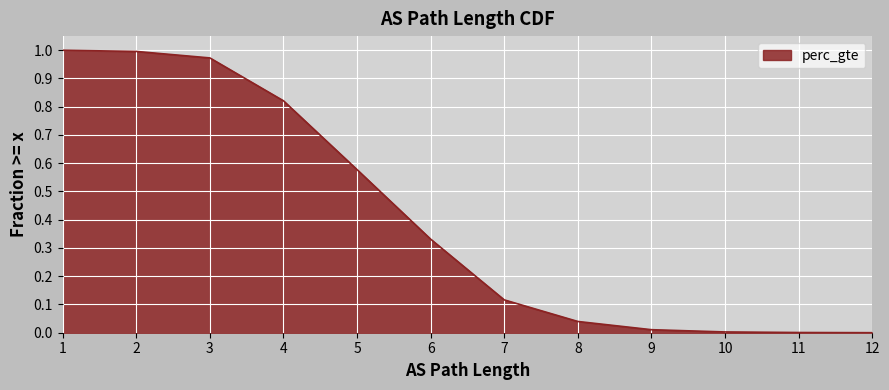

At which label is the value closest to 0?

12